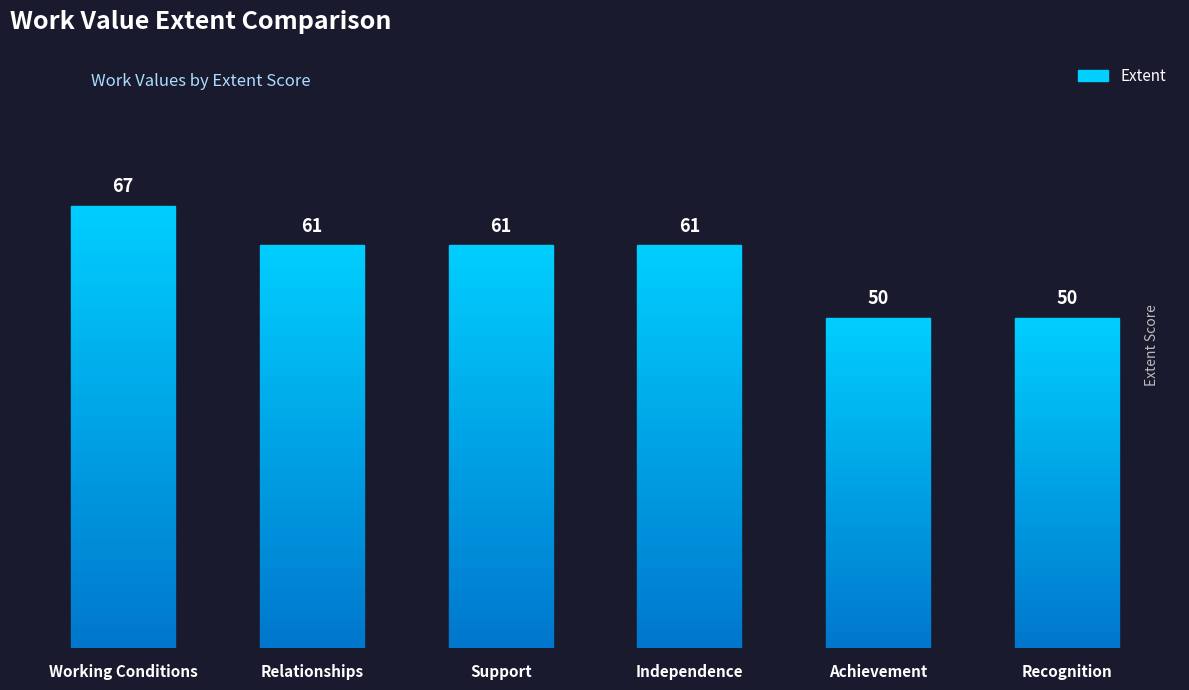

What is the greatest value displayed?

67